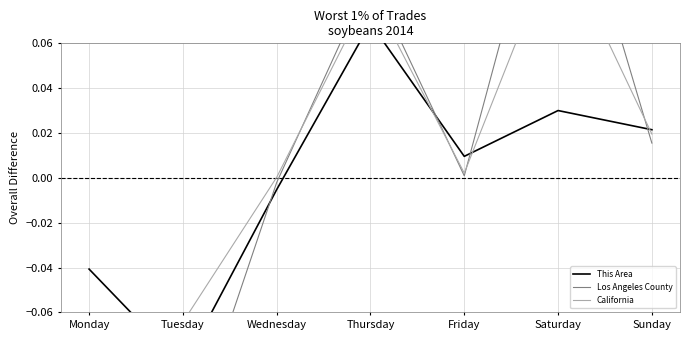

How many values in Los Angeles County are below zero?

3